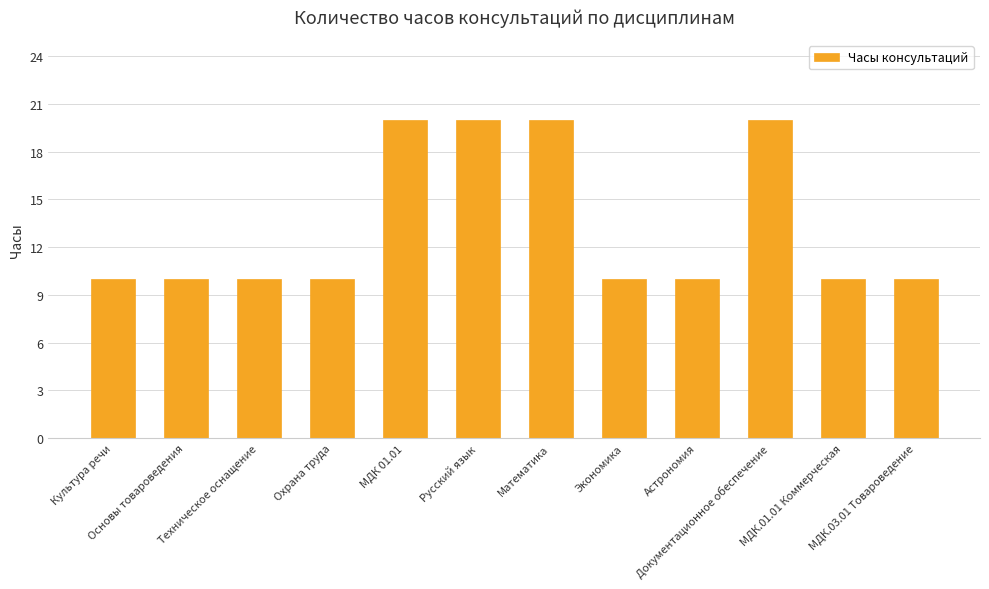

Approximately how many times larger is the value at Охрана труда compared to Астрономия?

1.0